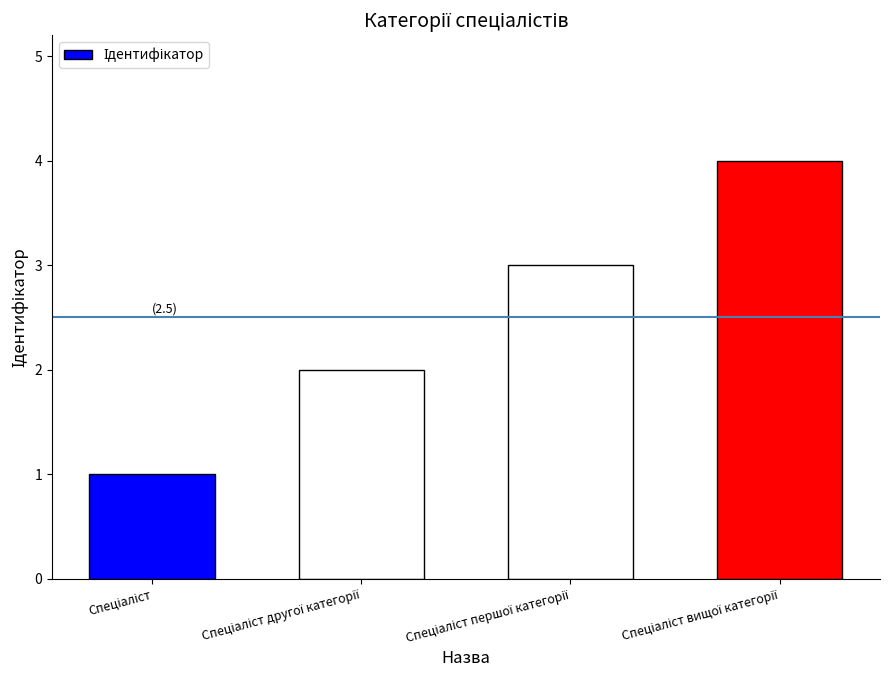

What is the maximum value shown in the chart?

4